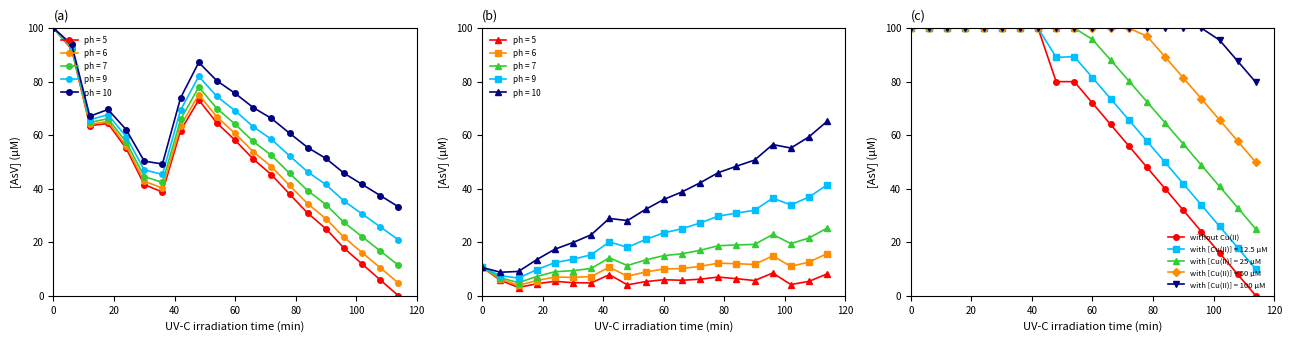

What is the value of the 19th point from the left?

8.0